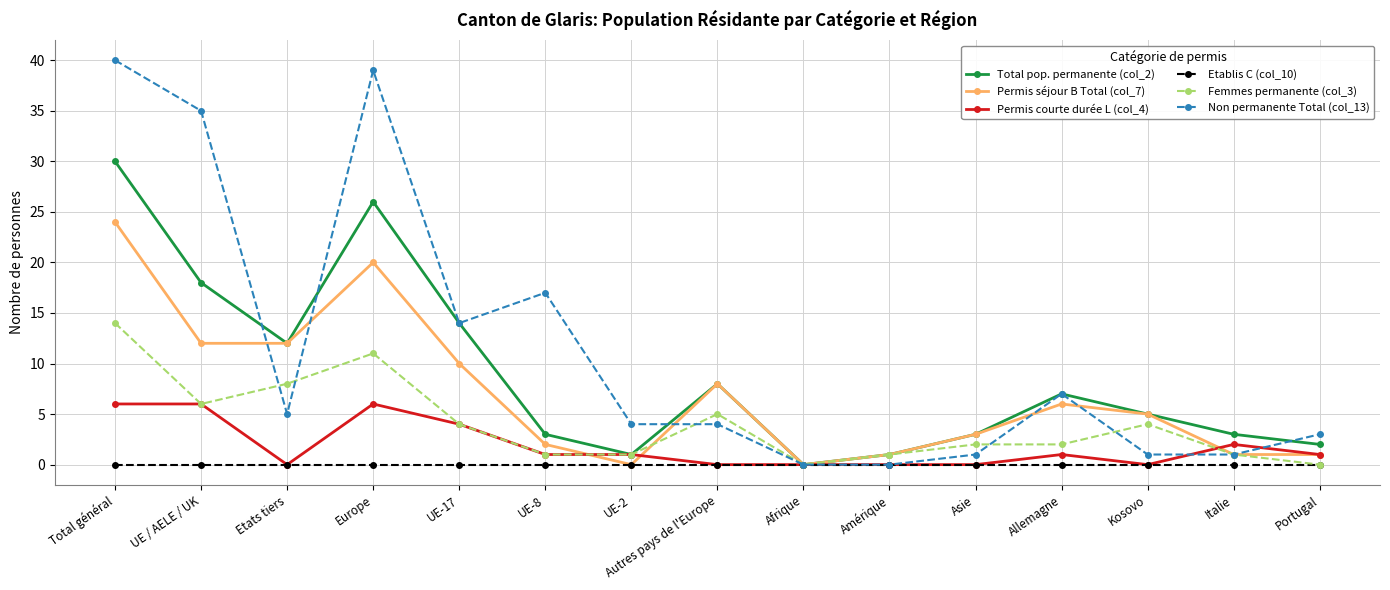

What is the total value across all series at Amérique?

3